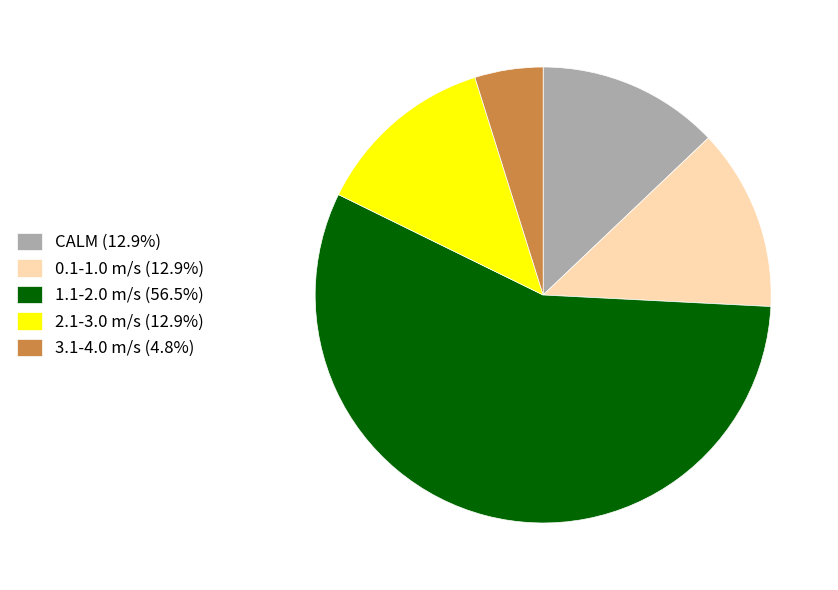

Do CALM (12.9%) and 0.1-1.0 m/s (12.9%) together represent more than half of the pie?

No